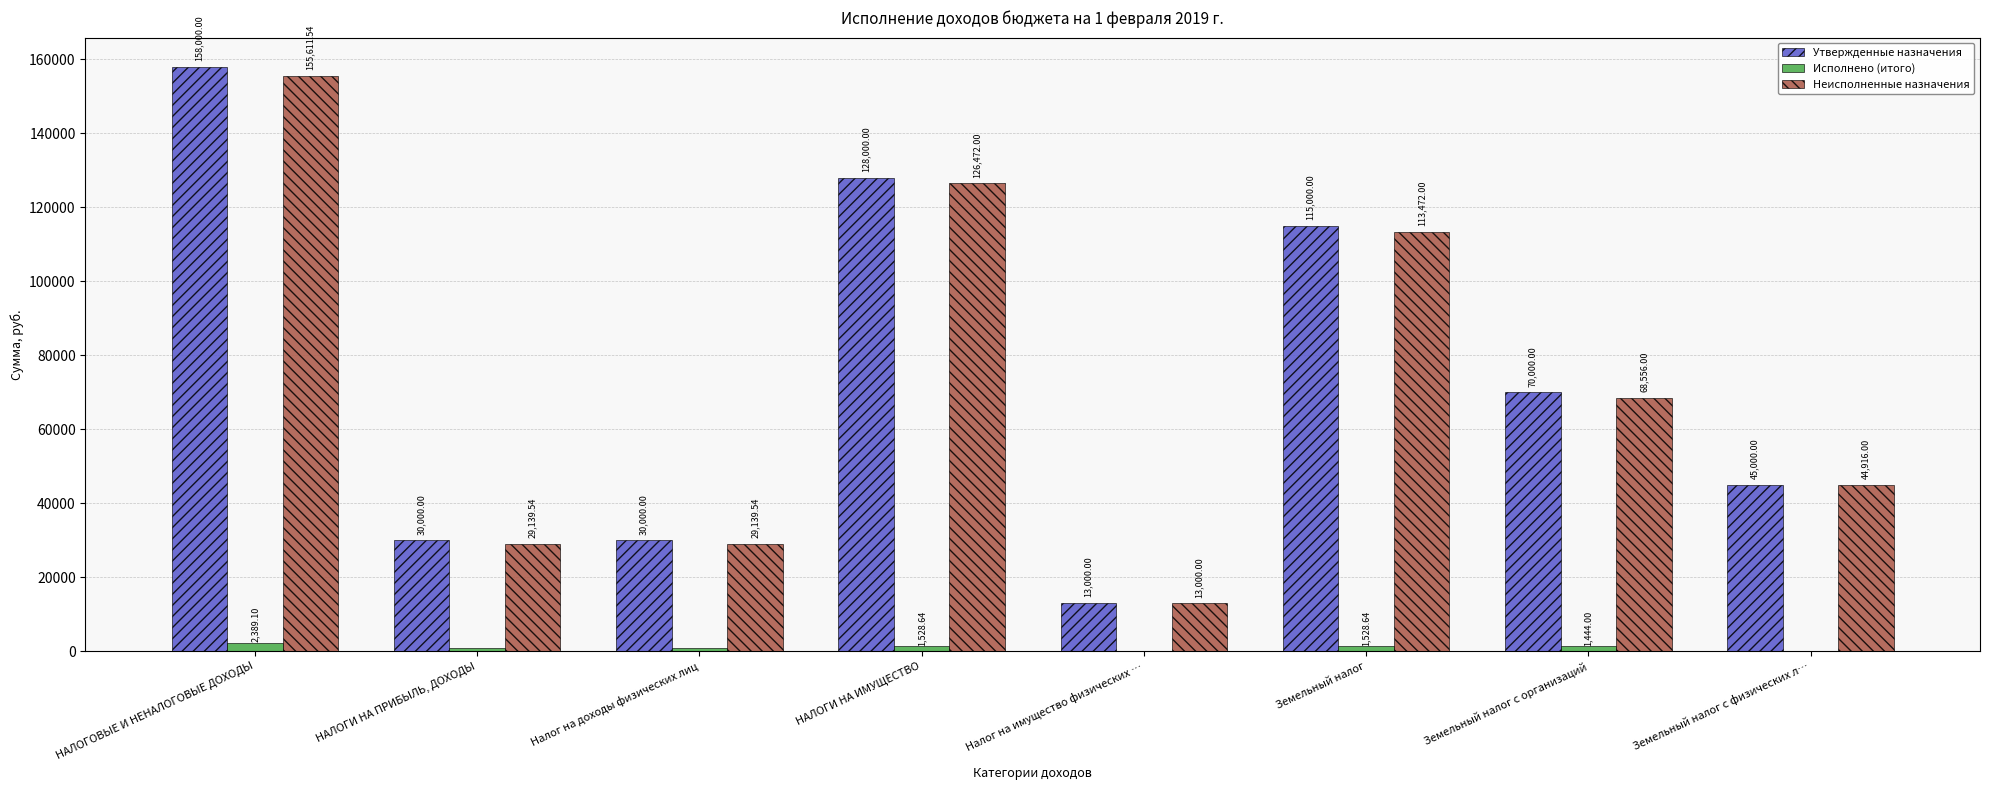

Is the value of Исполнено (итого) at Земельный налог greater than the value of Утвержденные назначения at НАЛОГОВЫЕ И НЕНАЛОГОВЫЕ ДОХОДЫ?

No